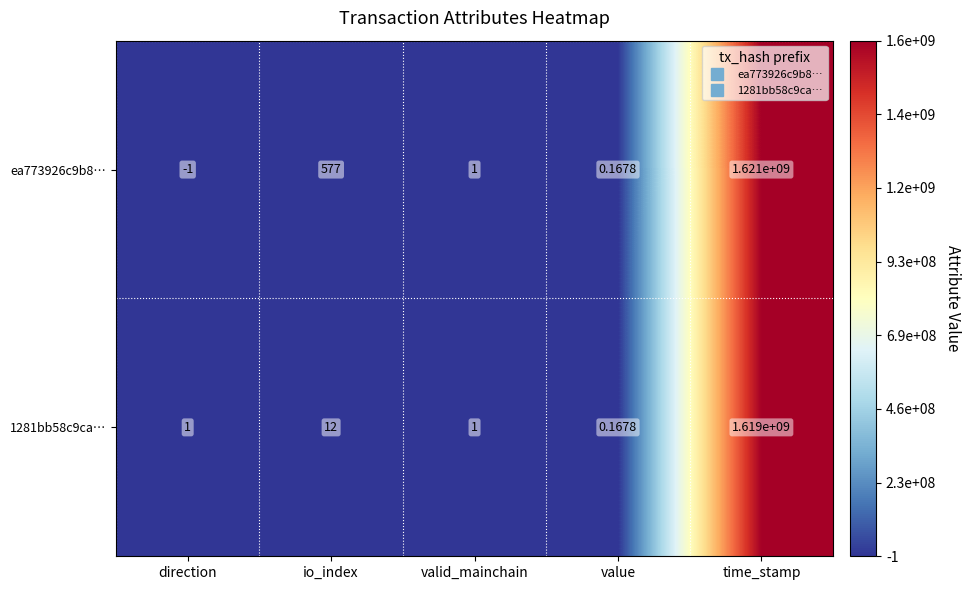

At which label does 1281bb58c9ca… reach its minimum?

value